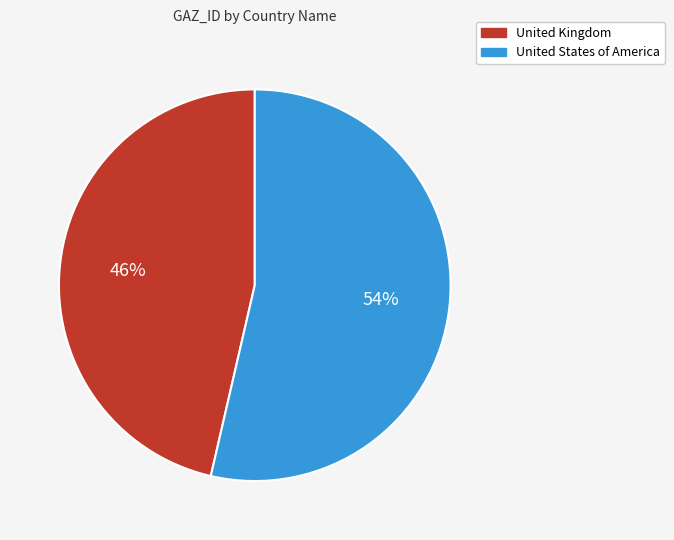

Do United States of America and United Kingdom together represent more than half of the pie?

Yes